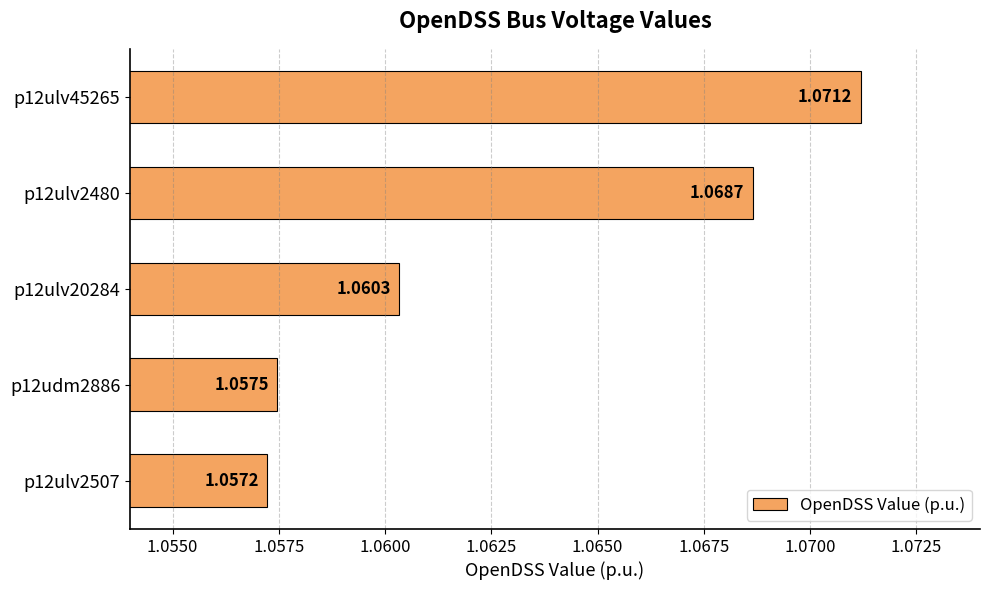

How many bars are there in total?

5